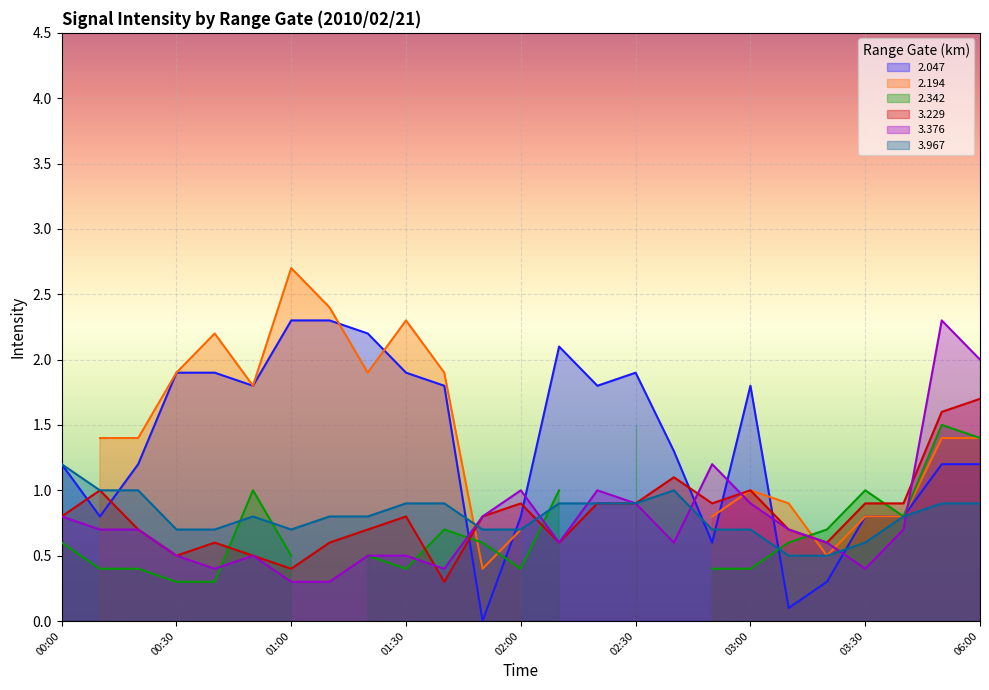

The value of   3.229 at 00:20 is 0.7. True or false?

True